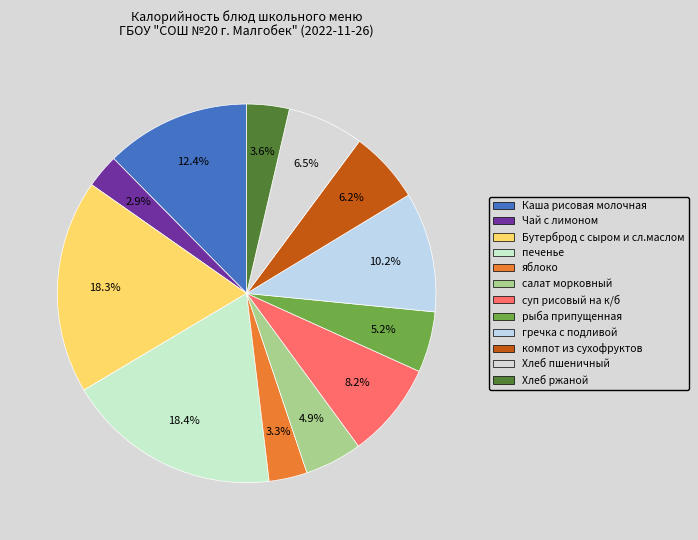

Between Чай с лимоном and Хлеб пшеничный, which is larger?

Хлеб пшеничный